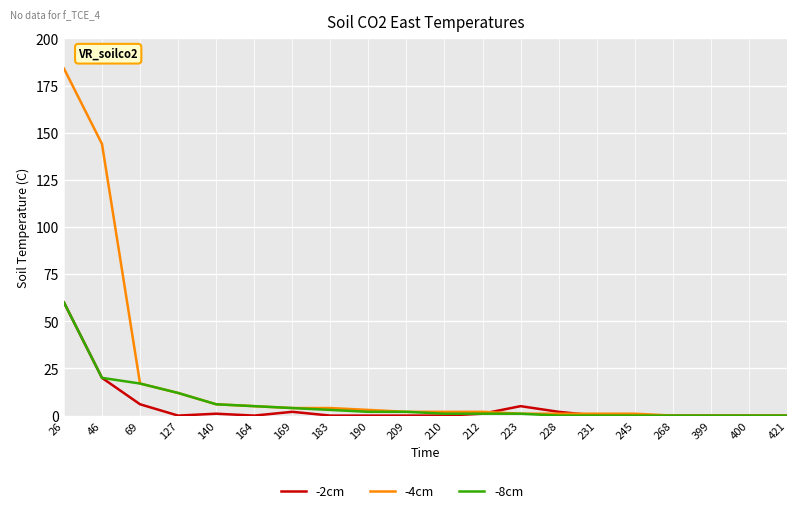

True or false: -8cm has a value of 17 at 69.

True